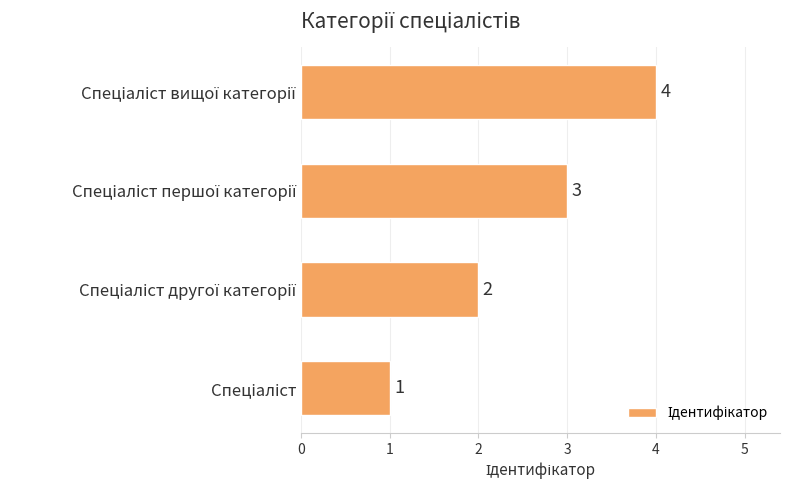

What is the maximum value shown in the chart?

4